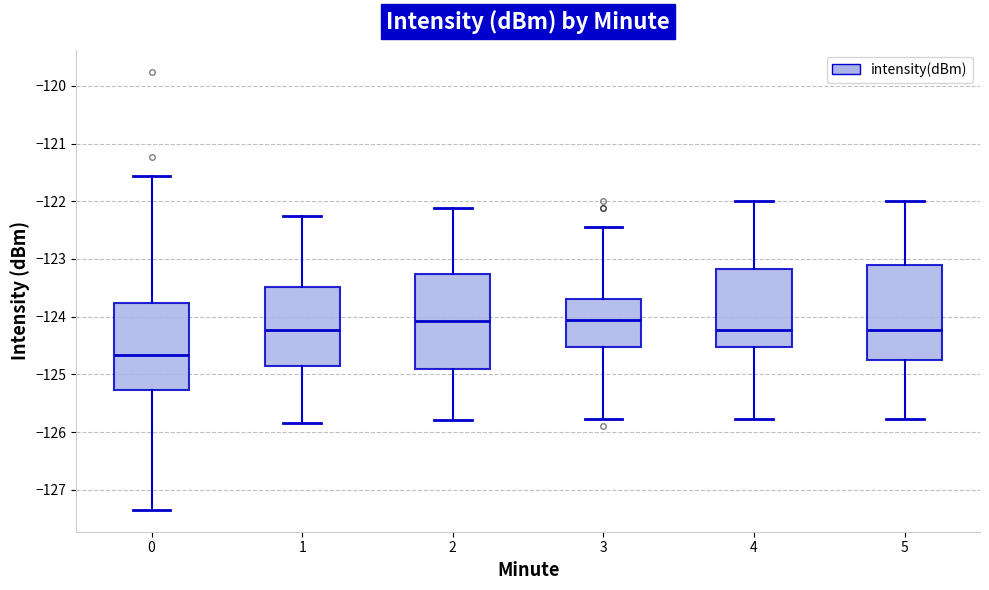

Reading left to right, transcribe this box plot: for each box, give where its median line is, the range the box spans, and where its two whiskers end, as read against the y-axis. The values are not printed on the chart, so give them approximately, as read against the axis.

0: median -124.7, box -125.3 to -123.8, whiskers -127.3 to -121.6
1: median -124.2, box -124.9 to -123.5, whiskers -125.8 to -122.3
2: median -124.1, box -124.9 to -123.3, whiskers -125.8 to -122.1
3: median -124.1, box -124.5 to -123.7, whiskers -125.8 to -122.4
4: median -124.2, box -124.5 to -123.2, whiskers -125.8 to -122.0
5: median -124.2, box -124.8 to -123.1, whiskers -125.8 to -122.0